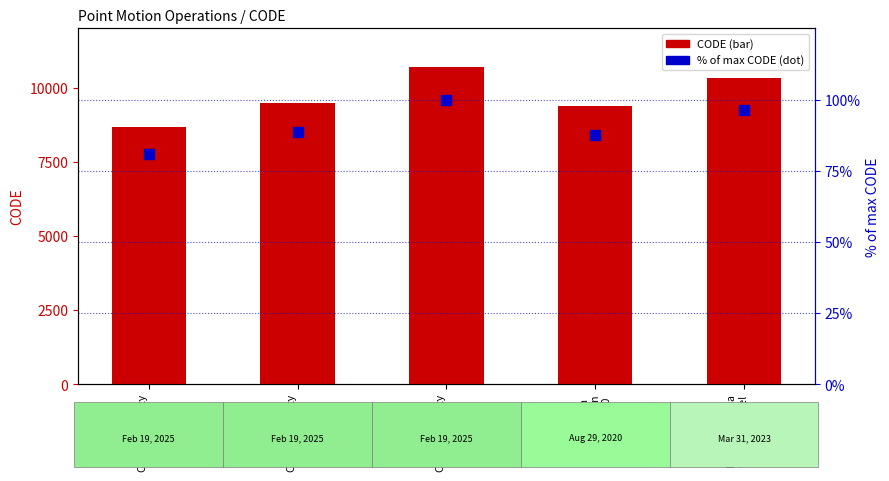

Which series has the widest spread of Y values?

CODE